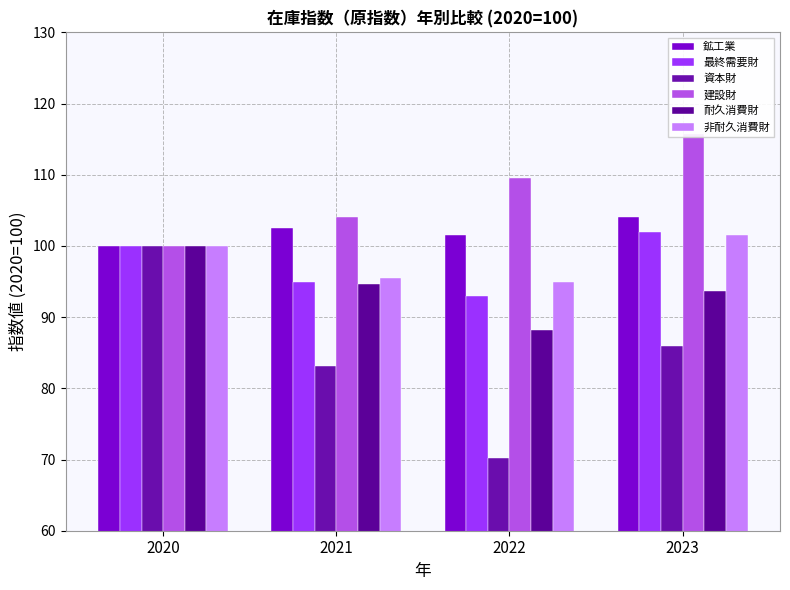

What is the sum of the 鉱工業 values at 2020 and 2021?

202.5